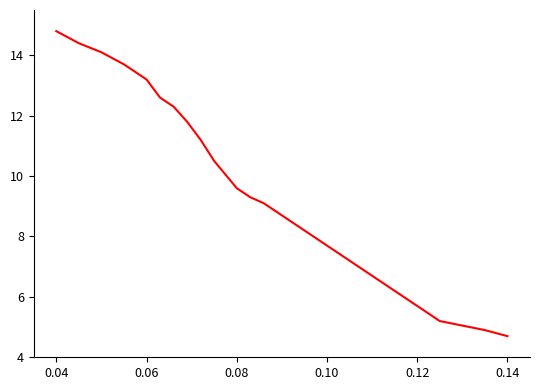

What is the smallest value displayed?

4.7